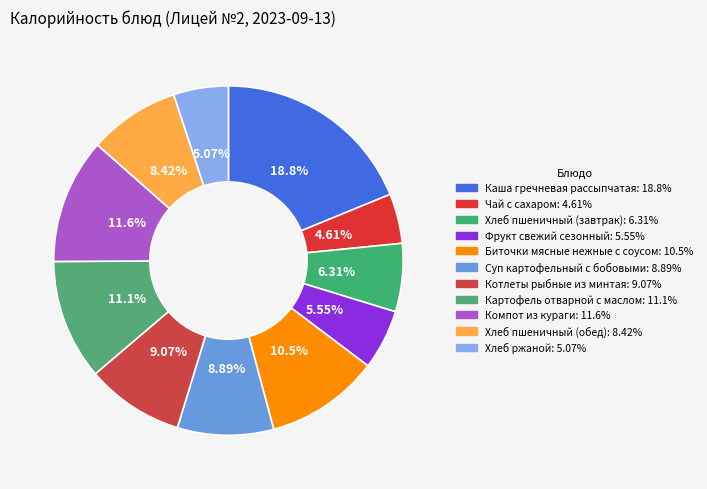

Which category has the smallest portion of the pie?

Чай с сахаром